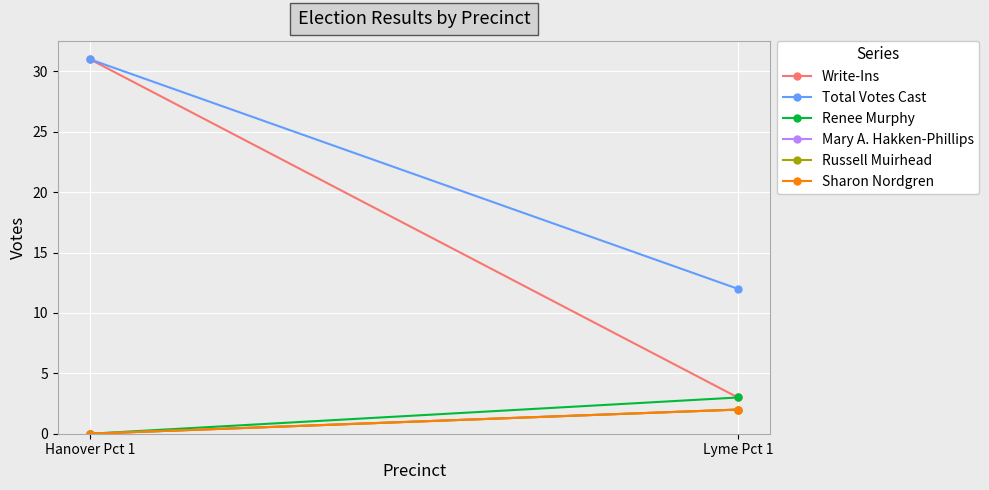

At which label is Sharon Nordgren closest to 1?

Hanover Pct 1